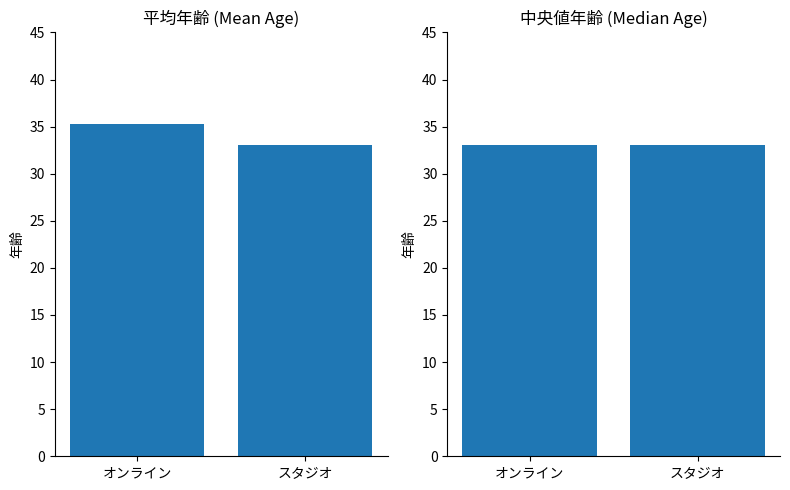

What is the sum of all 中央値年齢 values?

66.0